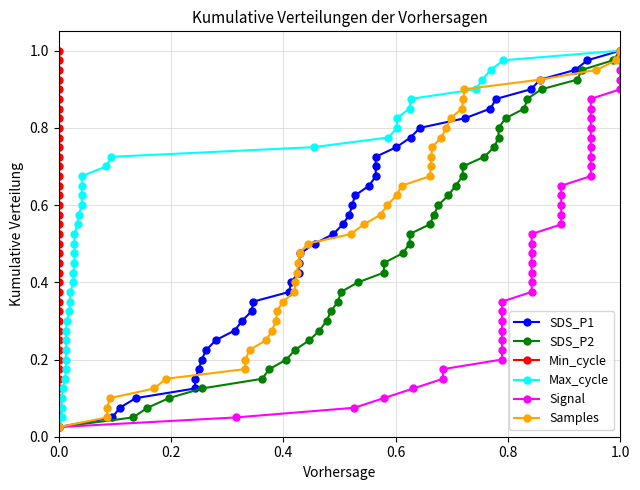

What is the difference between the maximum and minimum values in the Samples series?

1.0